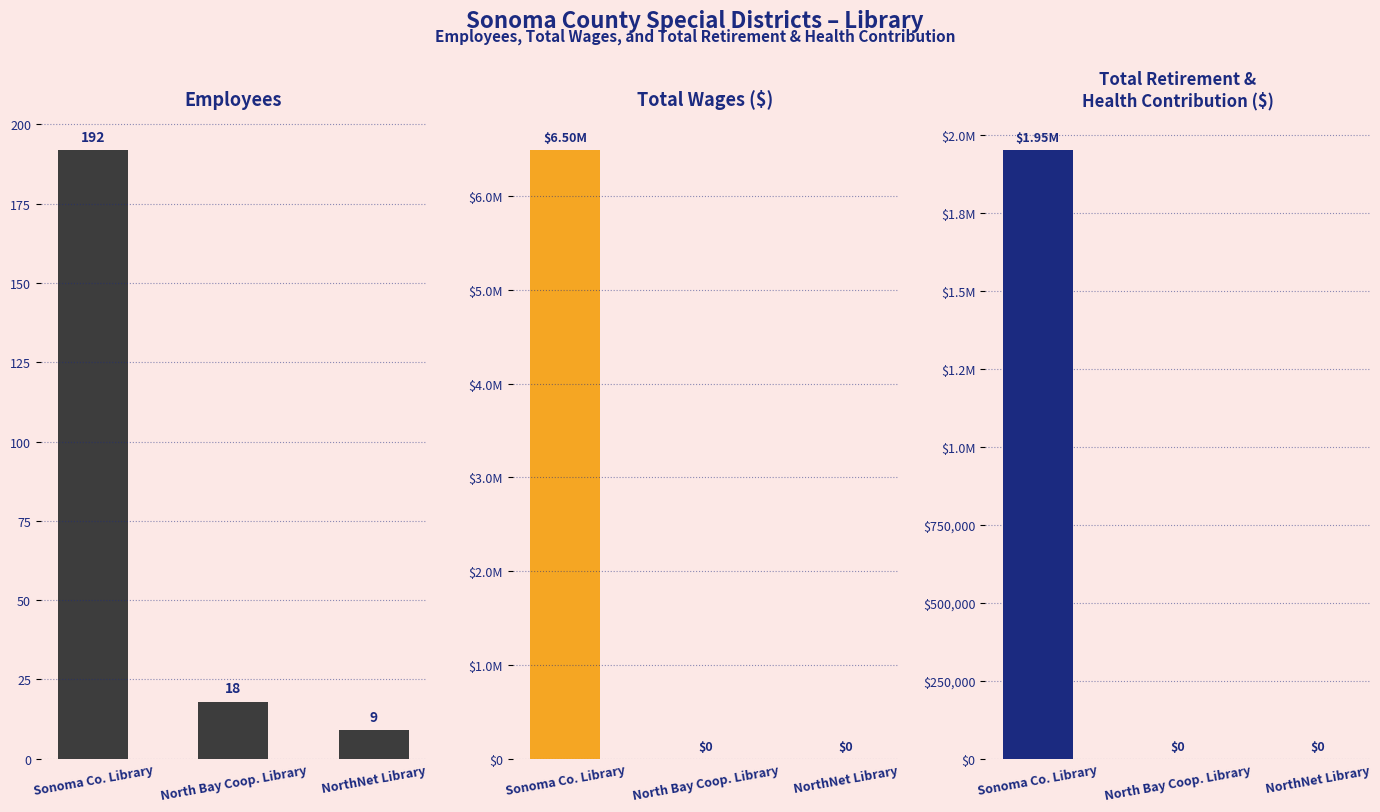

Is the value of Total Retirement & Health Contribution at North Bay Coop. Library greater than the value of Total Wages at North Bay Coop. Library?

No